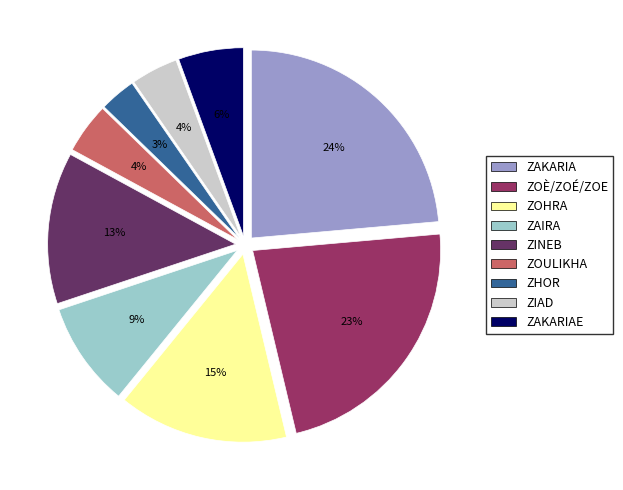

Does ZAKARIA represent more than half of the total?

No